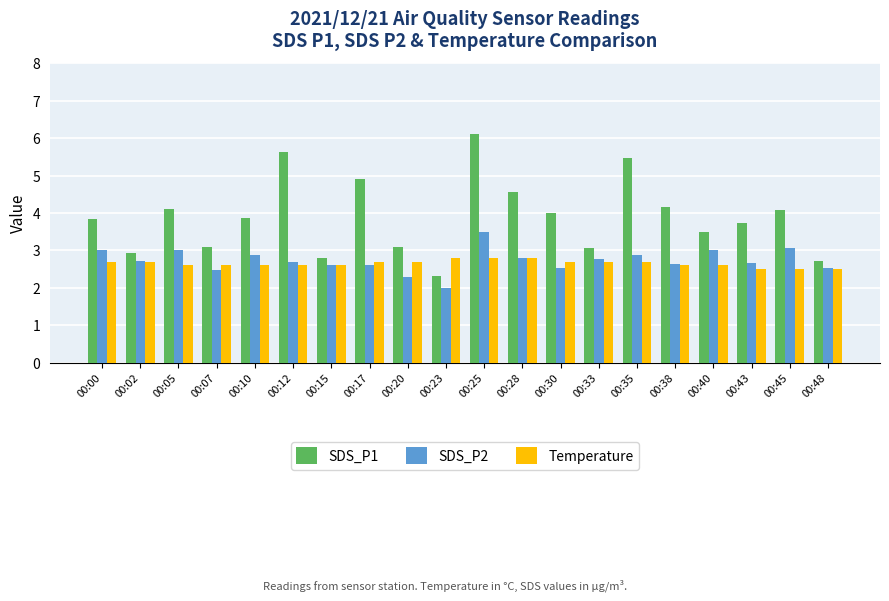

What is the difference between the highest and lowest values at 00:02?

0.2